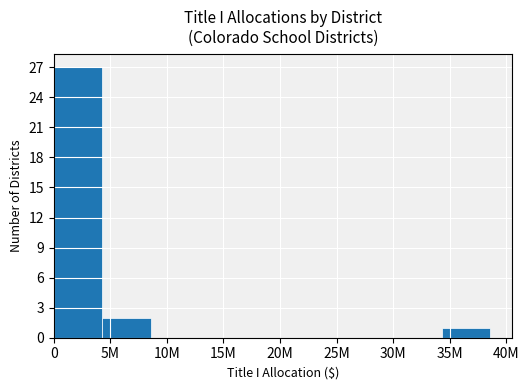

What is the sum of all values?

30